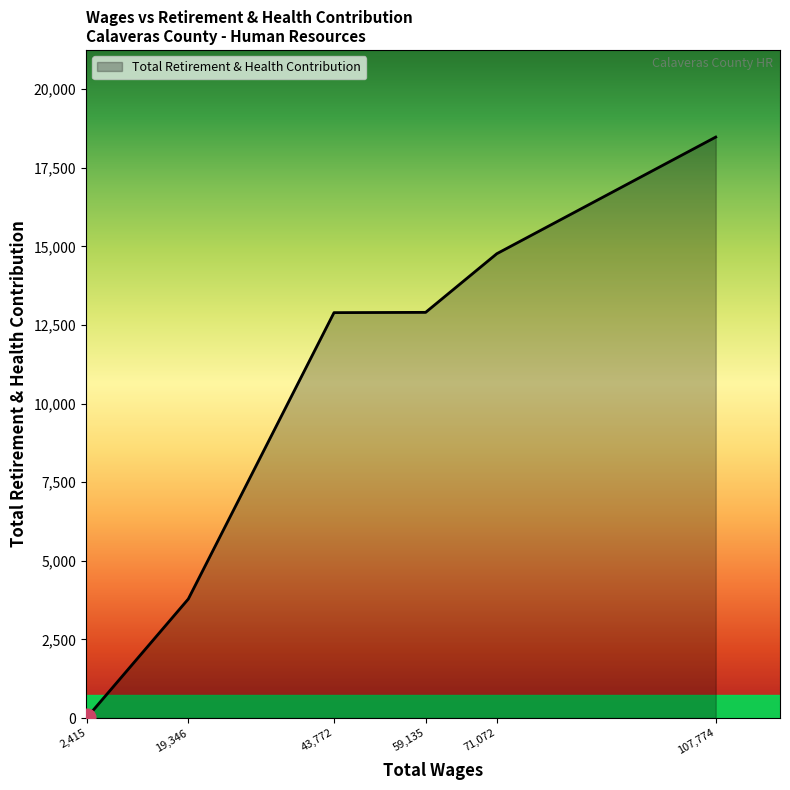

The value at 71,072 is 7687. True or false?

False